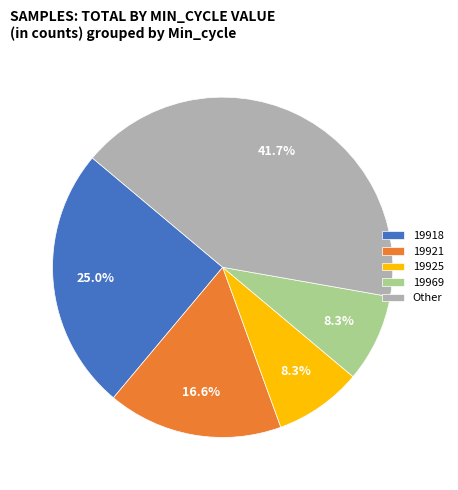

Approximately how many times larger is the value at Other compared to 19925?

5.0